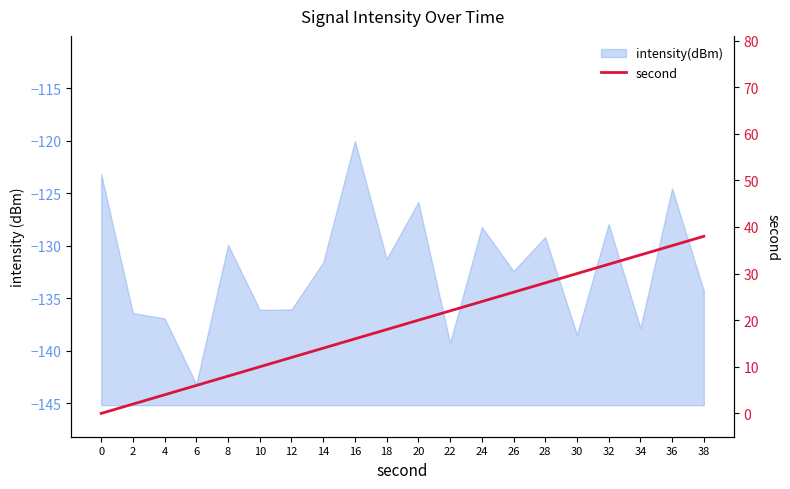

How many lines are shown in the chart?

1